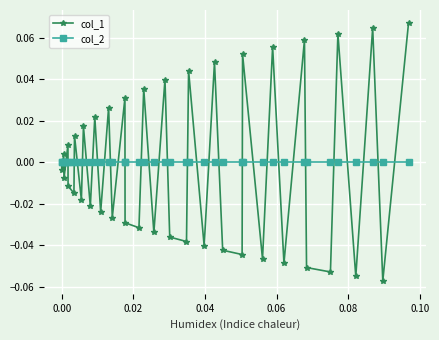

Which series has the largest range (max minus min)?

col_1